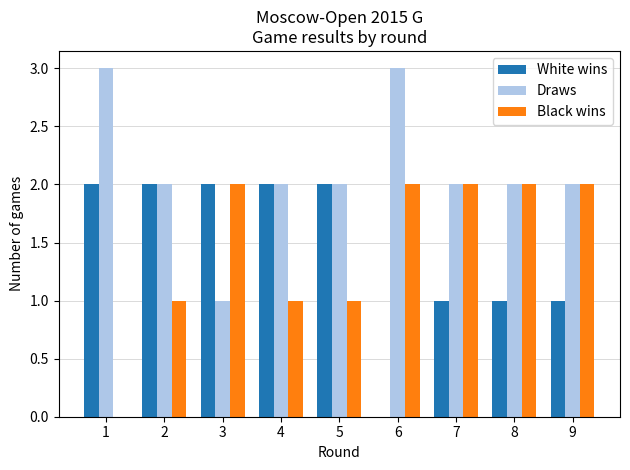

What is the sum of all White wins values?

13